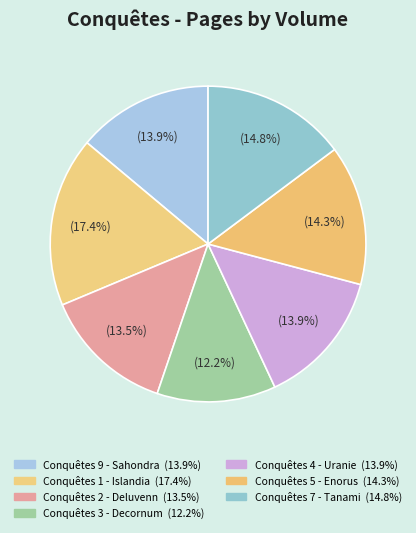

Is Conquêtes 1 - Islandia the majority of the pie?

No